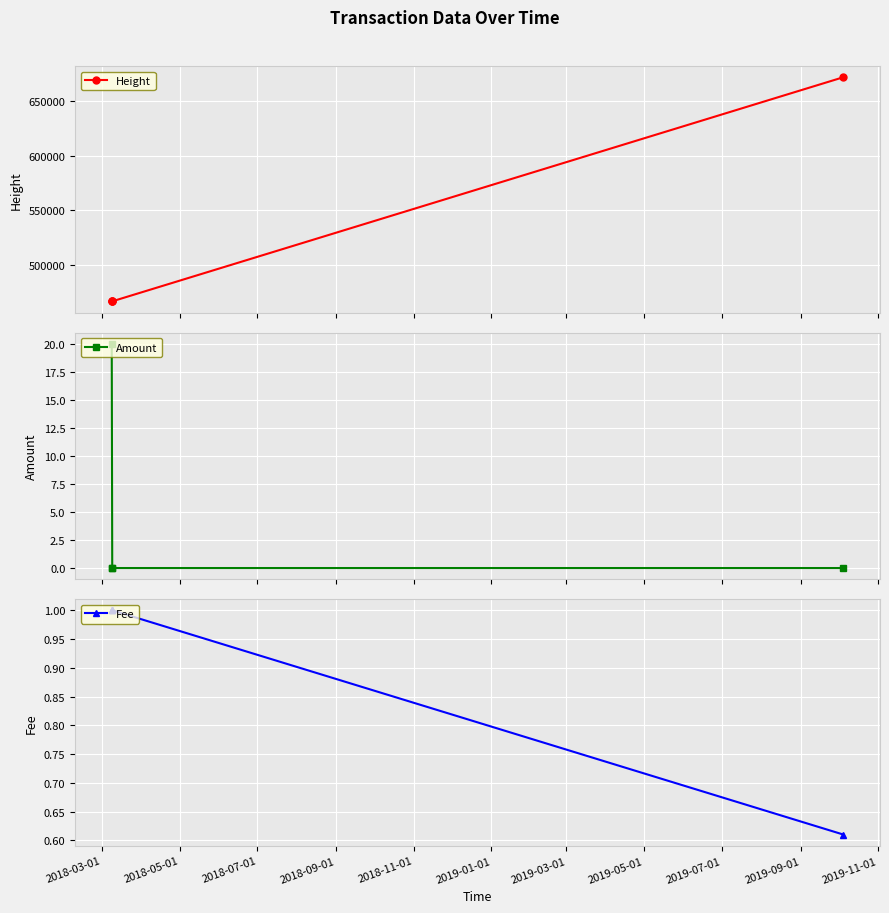

Which series has the largest total across all categories?

Height